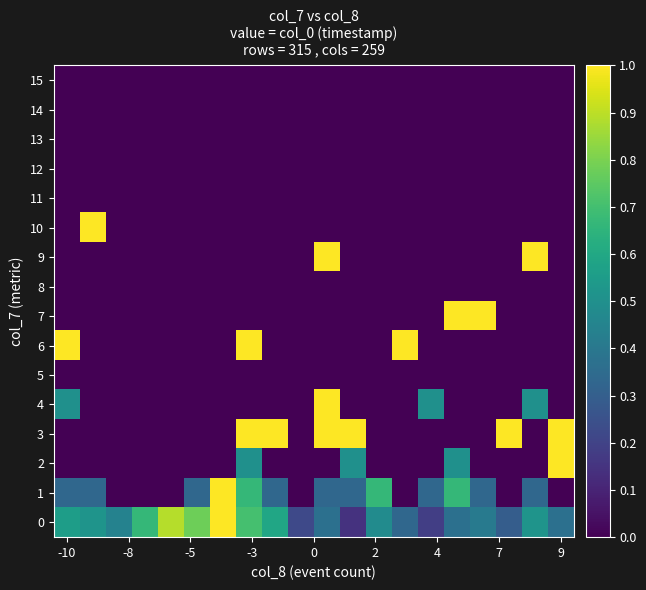

At how many categories does at least one series exceed 0?

20